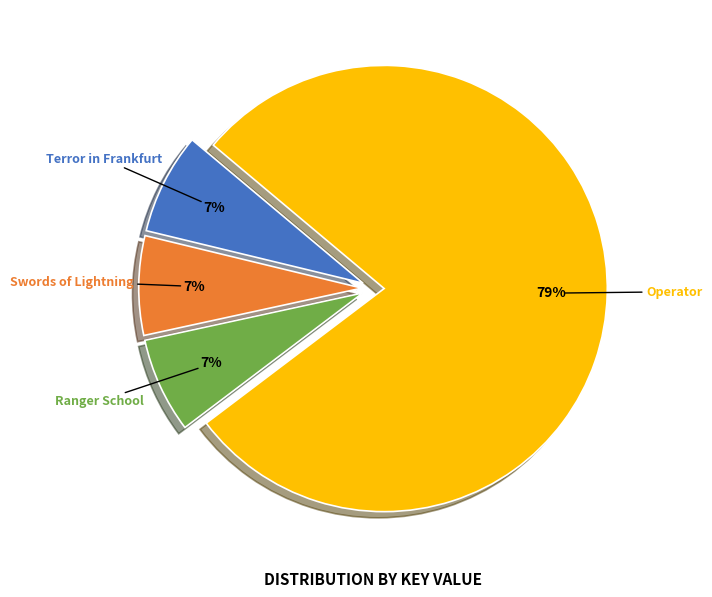

Which slice represents more than half of the pie?

Operator